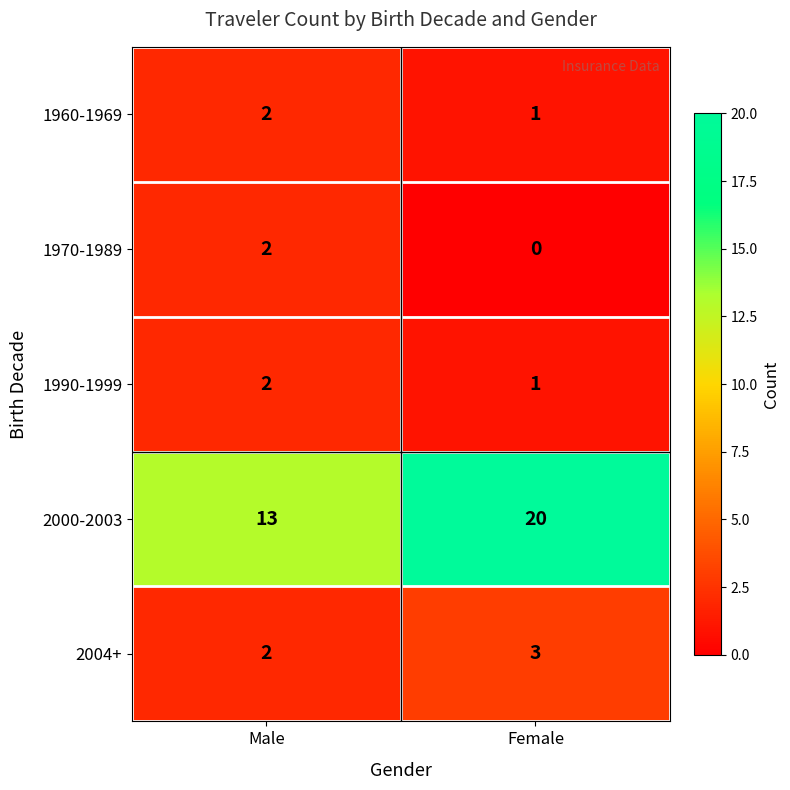

The 1960-1969 series shows 1 at Female. True or false?

True